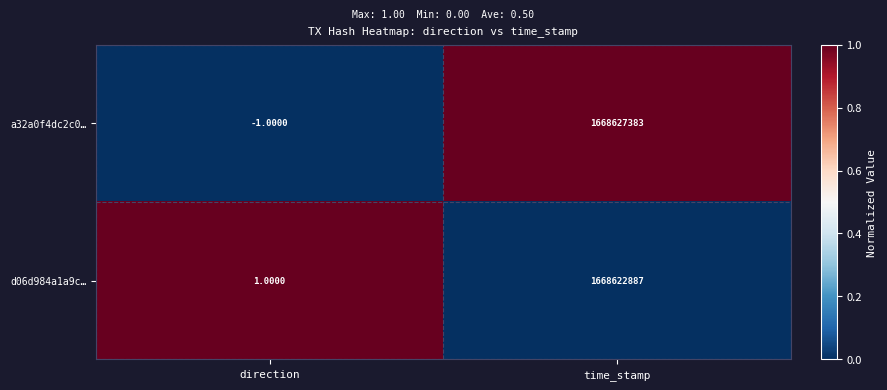

At which category is the sum across all series the highest?

time_stamp